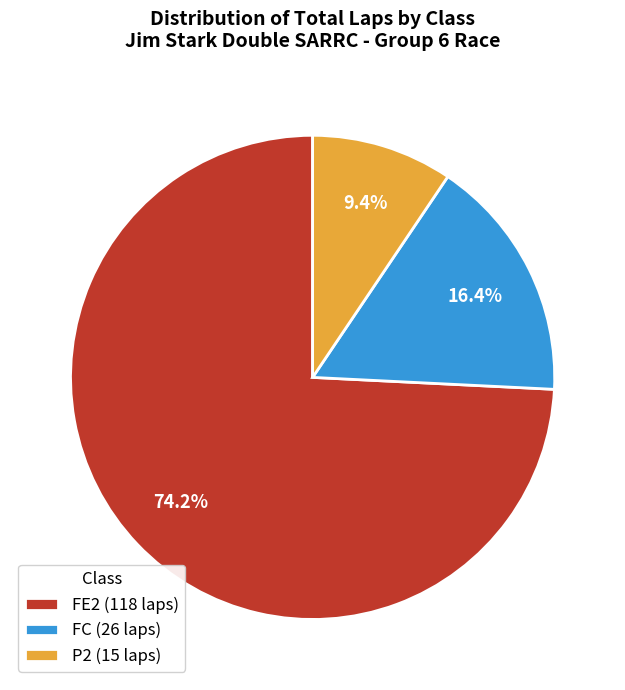

Does any single category account for the majority?

Yes